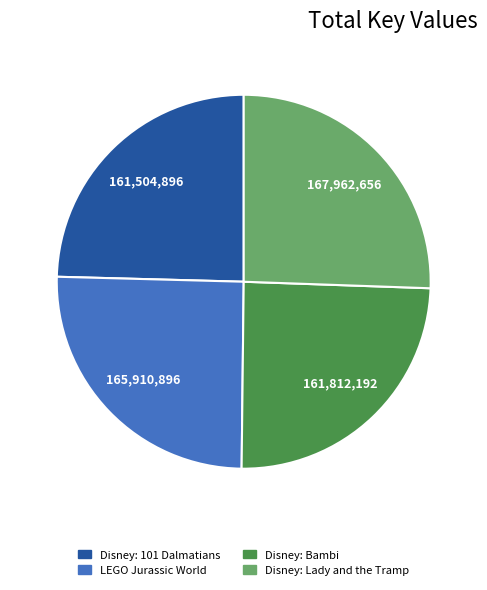

Is it true that Disney: 101 Dalmatians is 15% of the pie?

False